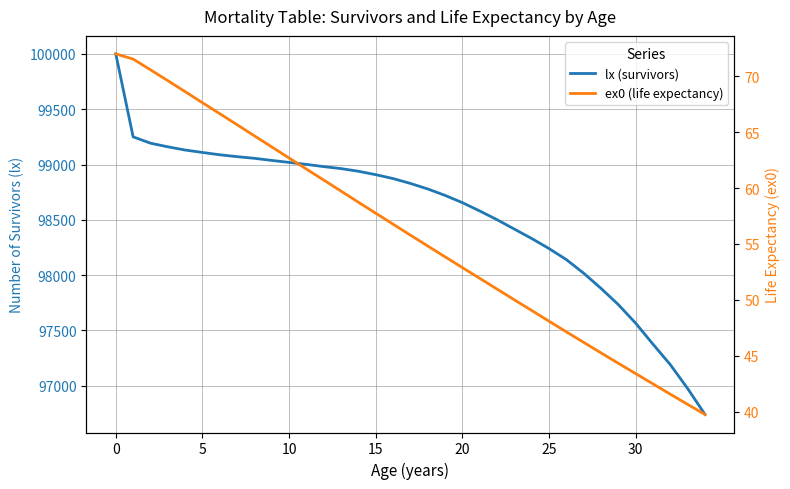

What are all the series names shown in the legend?

lx (survivors), ex0 (life expectancy)